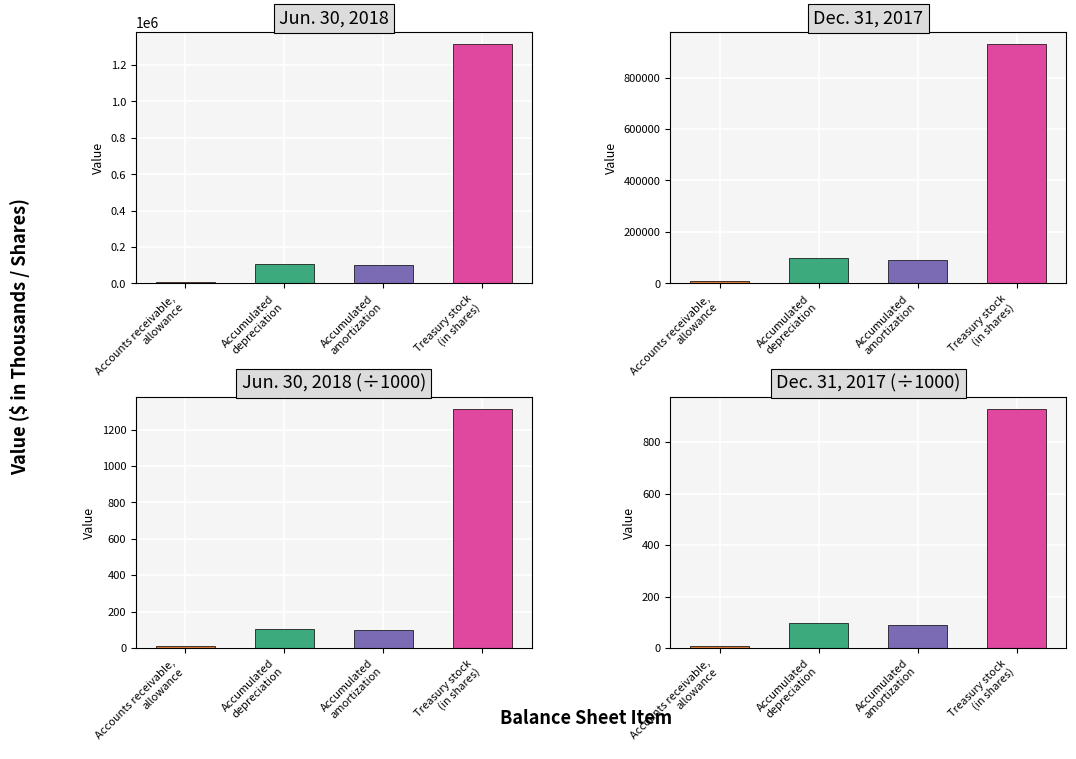

Does the chart contain any negative values?

No